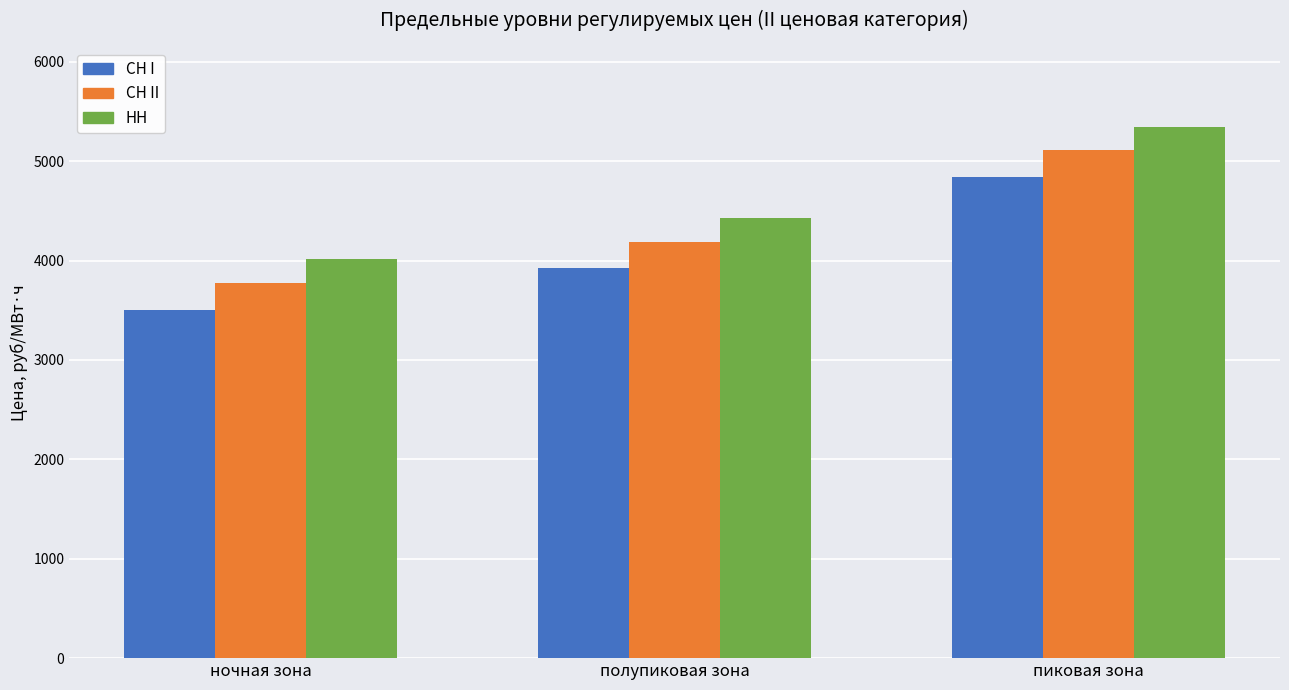

What is the difference between the СН I values at полупиковая зона and ночная зона?

417.5